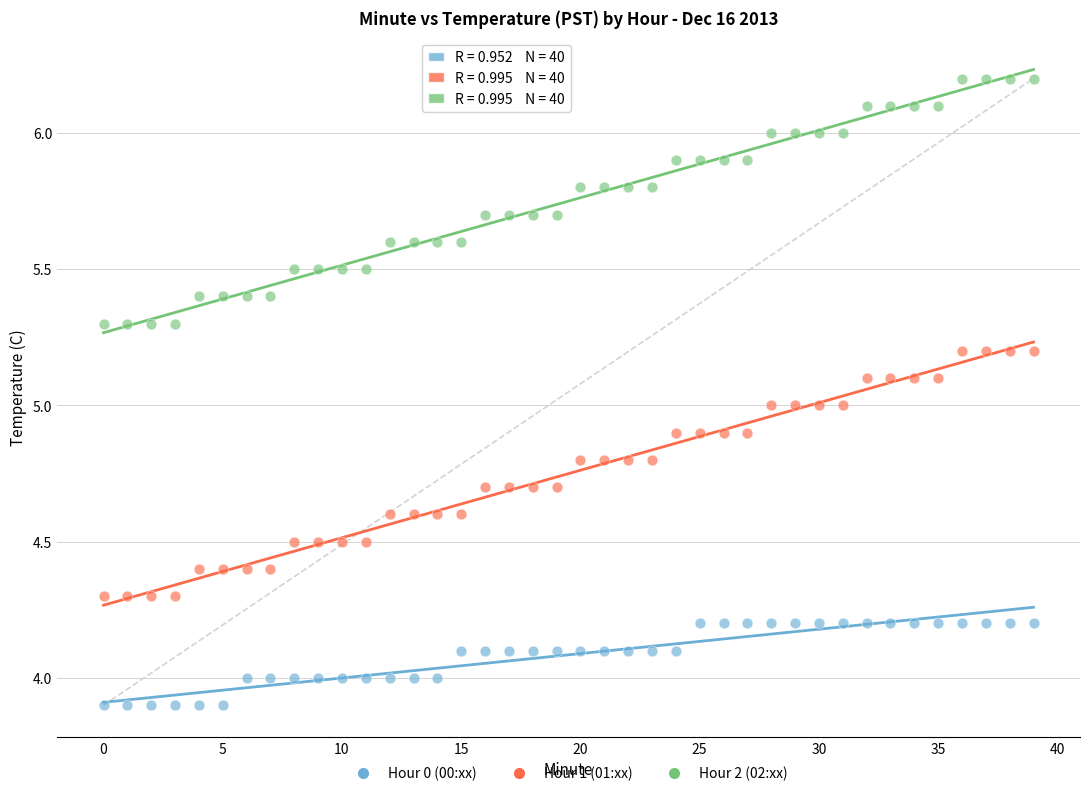

Across all data points, what is the range of Y values (max minus min)?

2.3